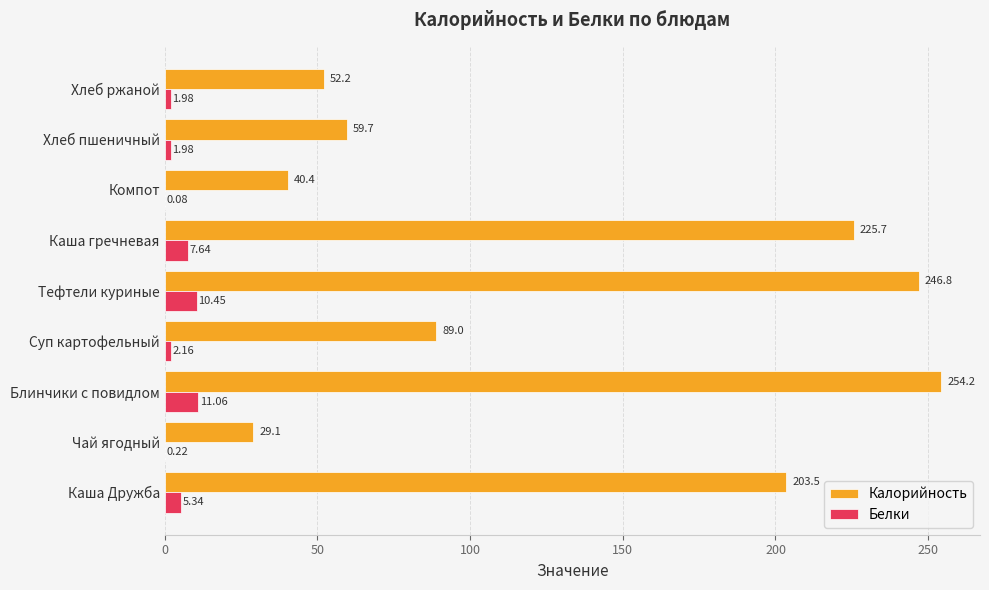

What is the sum of all Белки values?

40.9